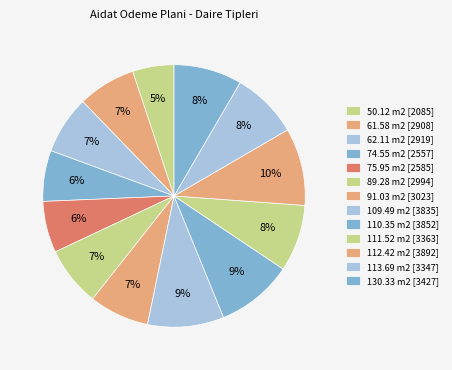

Rank the categories by value from highest to lowest.

112.42 m2, 110.35 m2, 109.49 m2, 130.33 m2, 111.52 m2, 113.69 m2, 91.03 m2, 89.28 m2, 62.11 m2, 61.58 m2, 75.95 m2, 74.55 m2, 50.12 m2